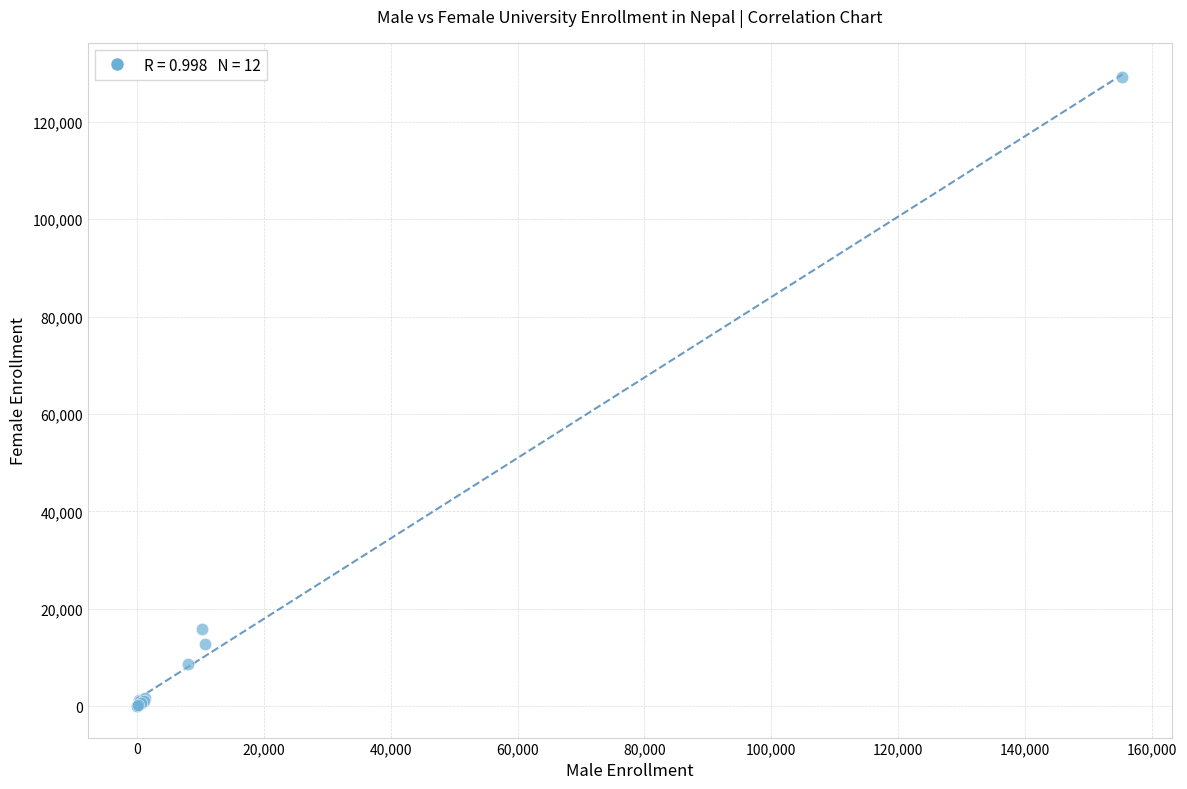

What Y value in the scatter plot is closest to 64594?

15804